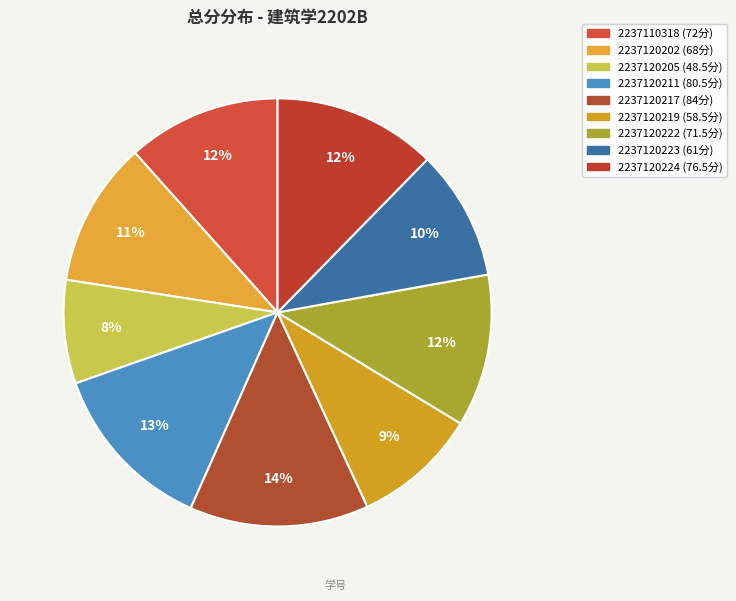

To the nearest percent, what is the average slice percentage?

11%